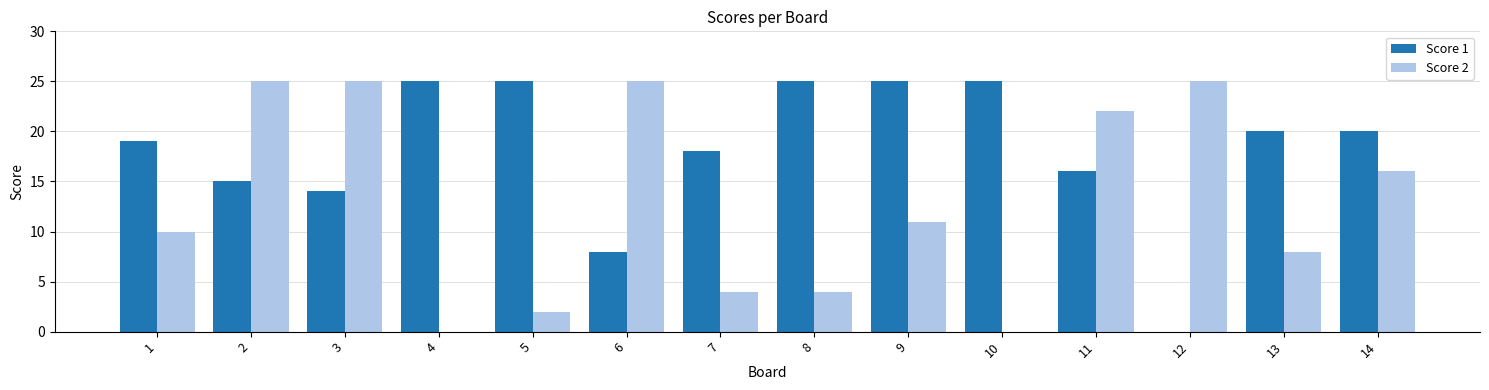

True or false: Score 2 has a value of 4 at 13.

False